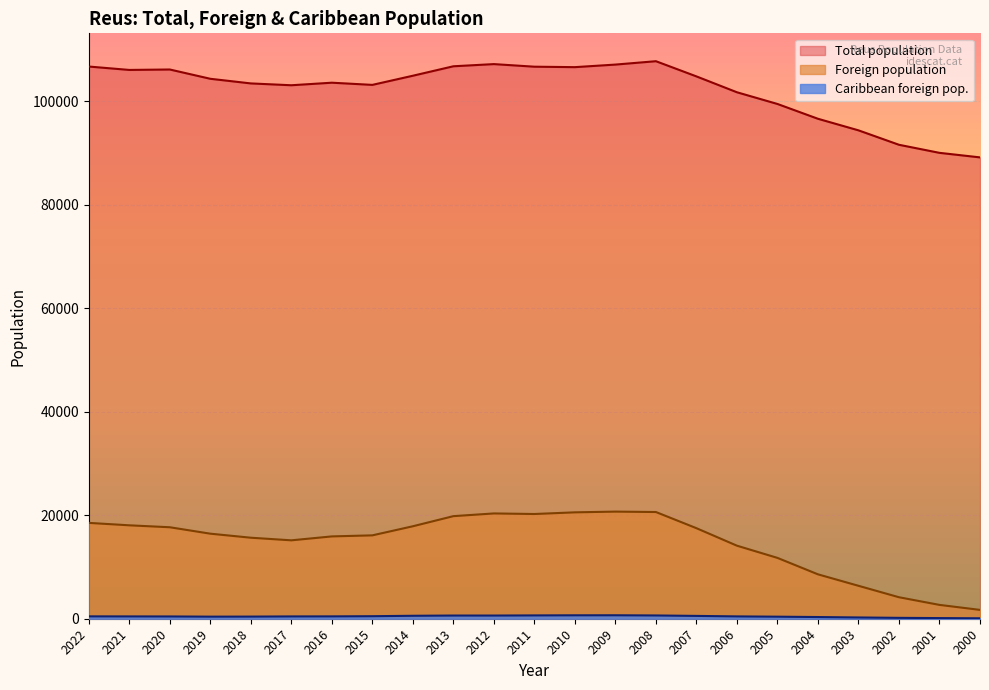

What are all the series names shown in the legend?

Total population, Foreign population, Caribbean foreign pop.